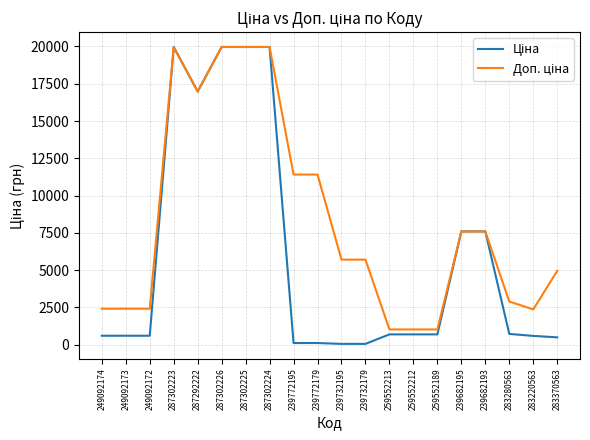

What is the total value across all series at 259552212?

1718.3